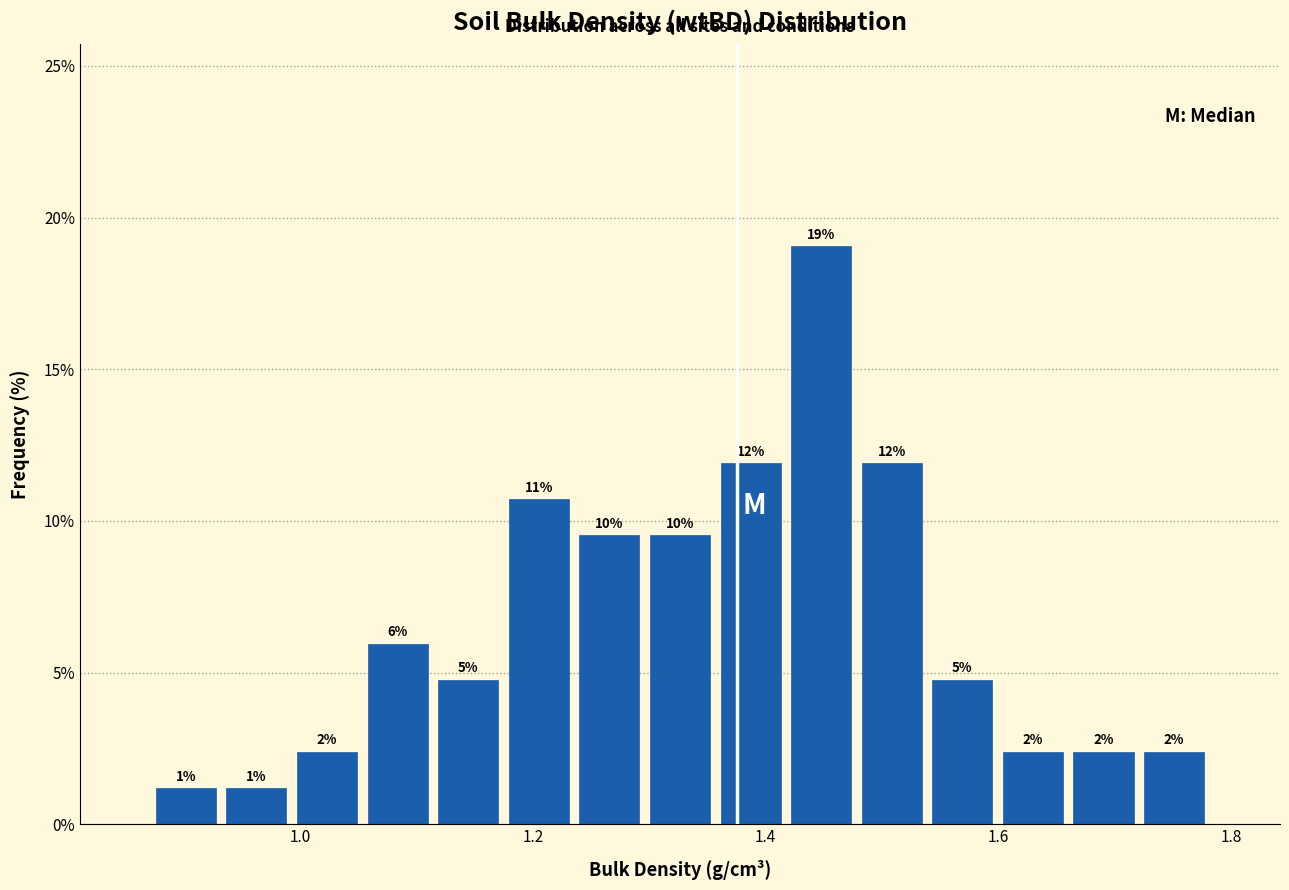

Around what value on the x-axis is the tallest bar? Give the approximate position of its centre, as read against the axis.

1.44